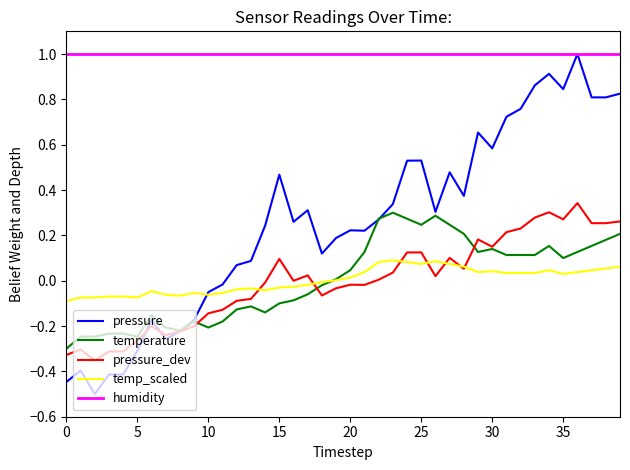

What is the lowest value of the humidity series?

1.0